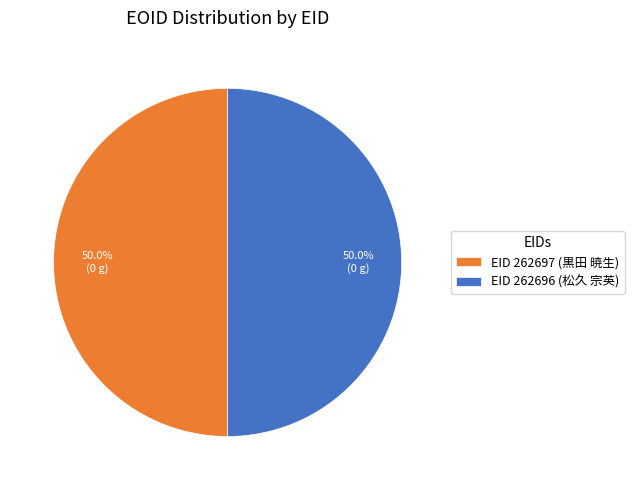

What is the ratio of the value at EID 262697 (黒田 暁生) to the value at EID 262696 (松久 宗英)?

1.0